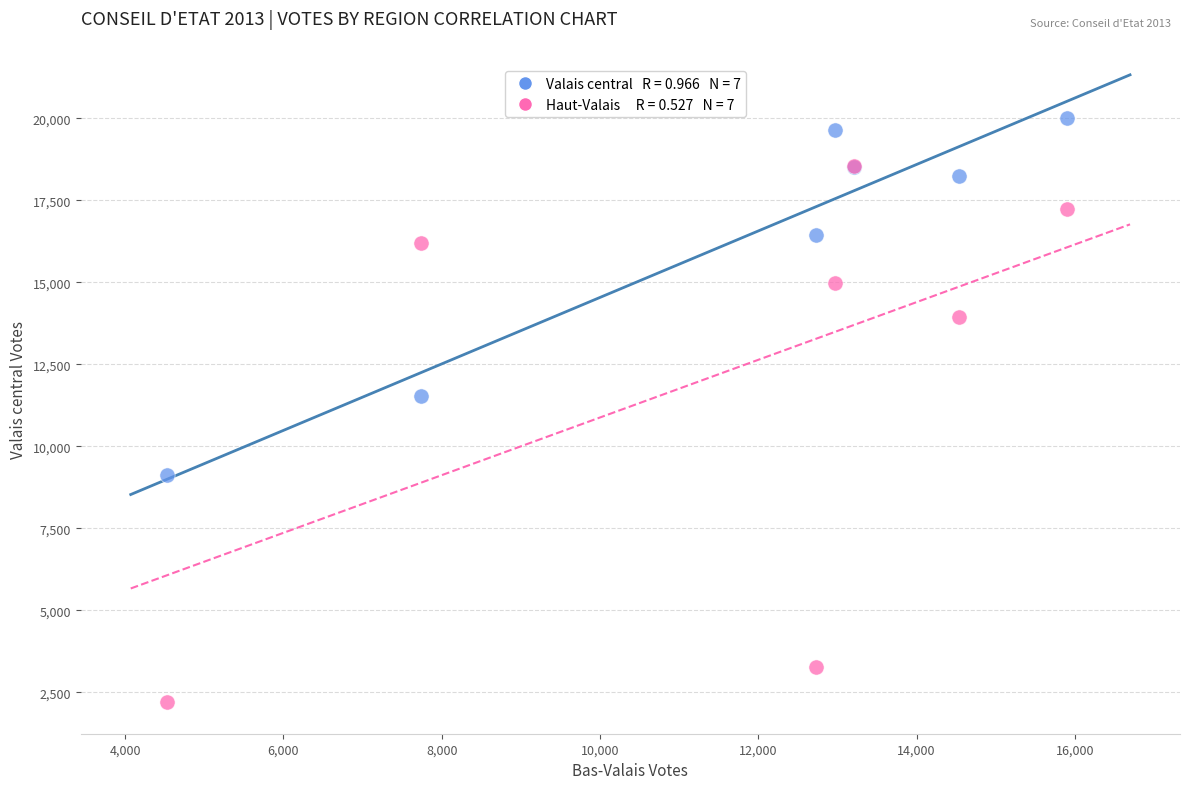

Across all series, what Y value is closest to 11112?

11546